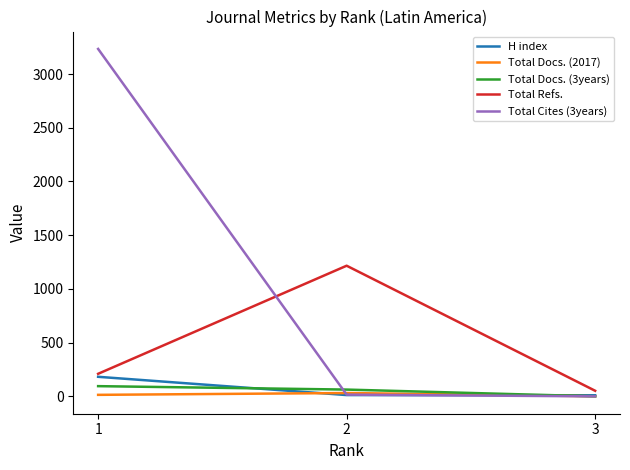

What is the maximum value shown in the chart?

3234